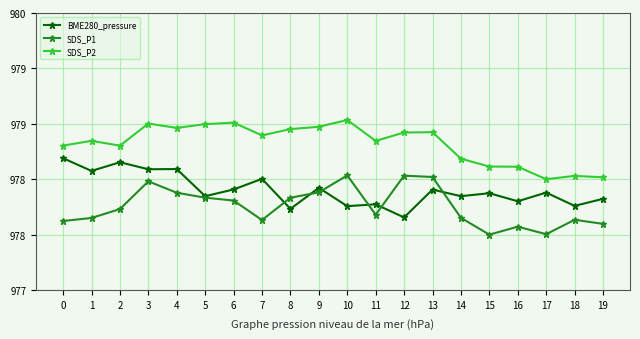

Does the chart have visible grid lines?

Yes